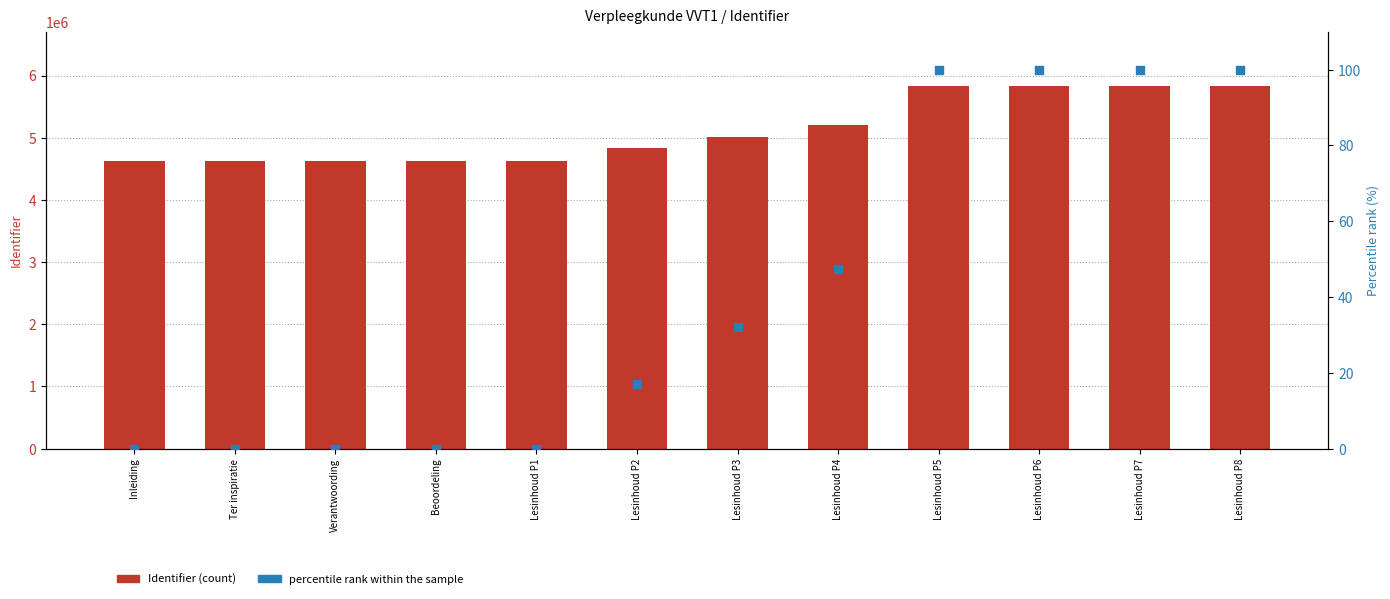

Which series reaches the minimum Y coordinate?

percentile rank within the sample